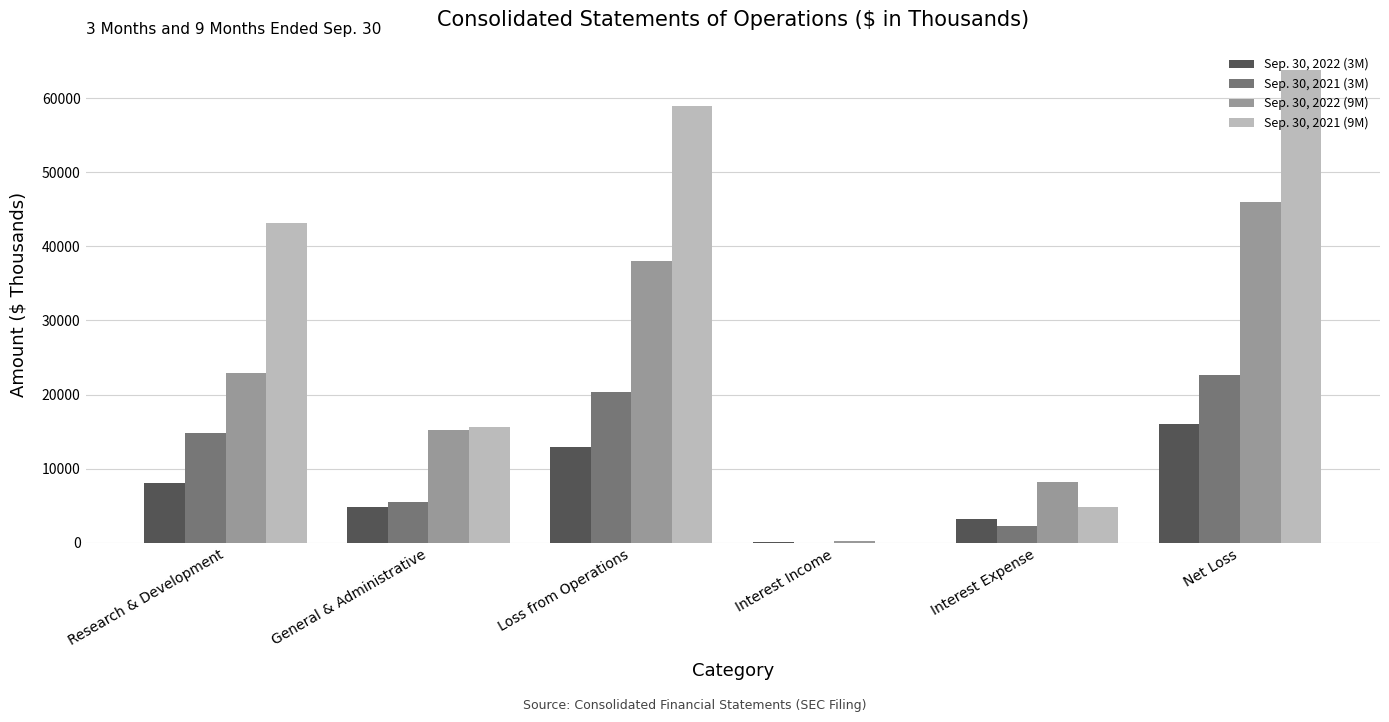

Between Research & Development and Net Loss, which series saw the biggest shift?

Sep. 30, 2022 (9M)